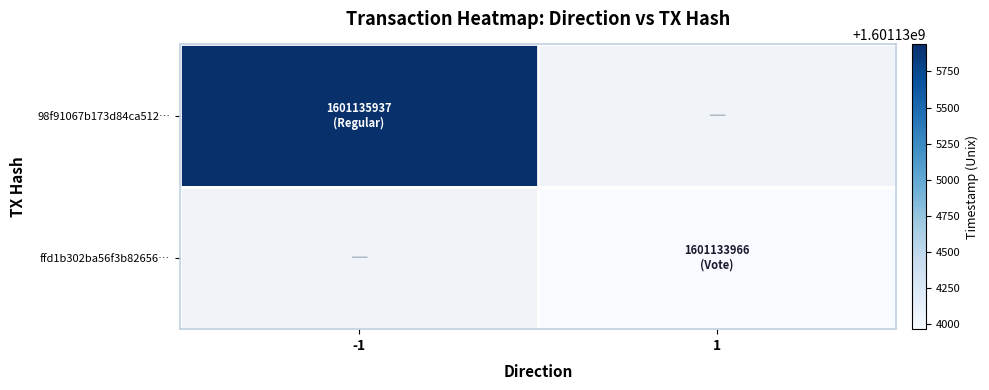

How many distinct data groups are displayed?

2